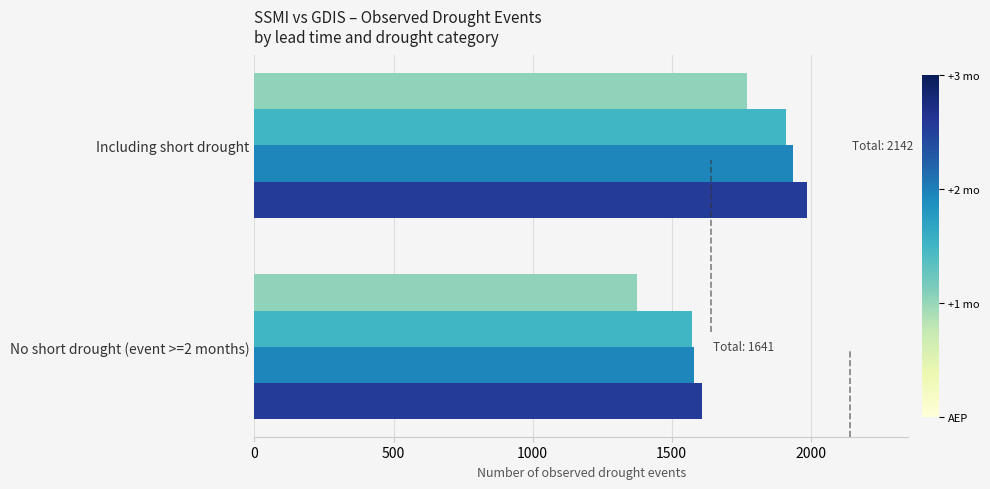

What is the spread (max minus min) of values at Including short drought?

218